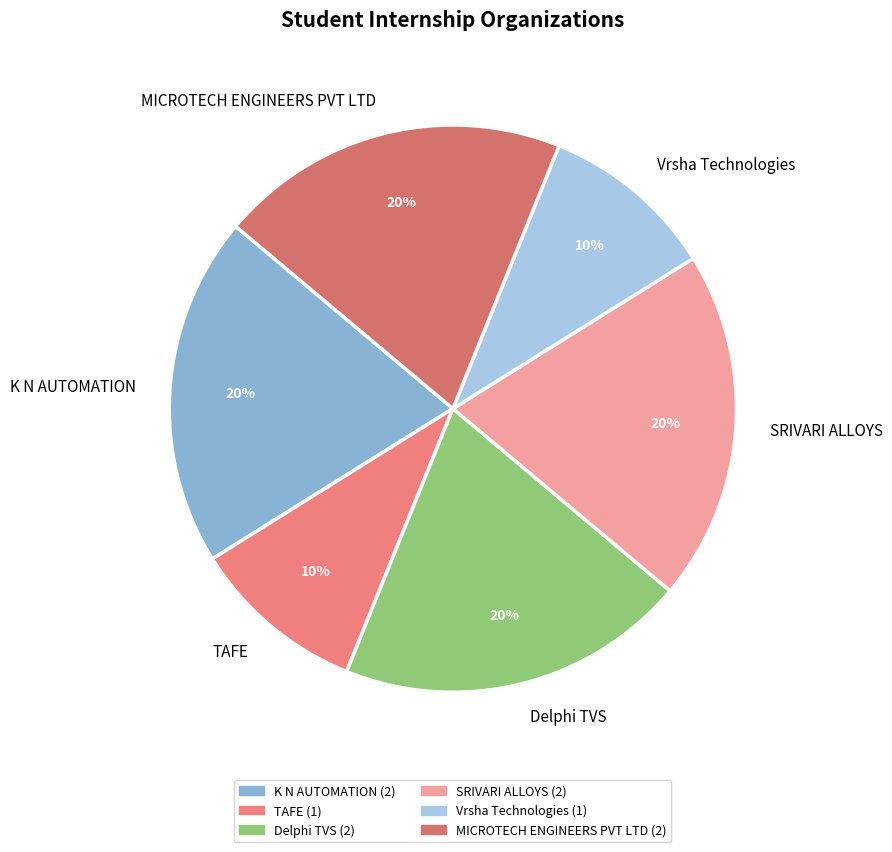

To the nearest percent, what is the combined percentage of MICROTECH ENGINEERS PVT LTD and Vrsha Technologies?

30%